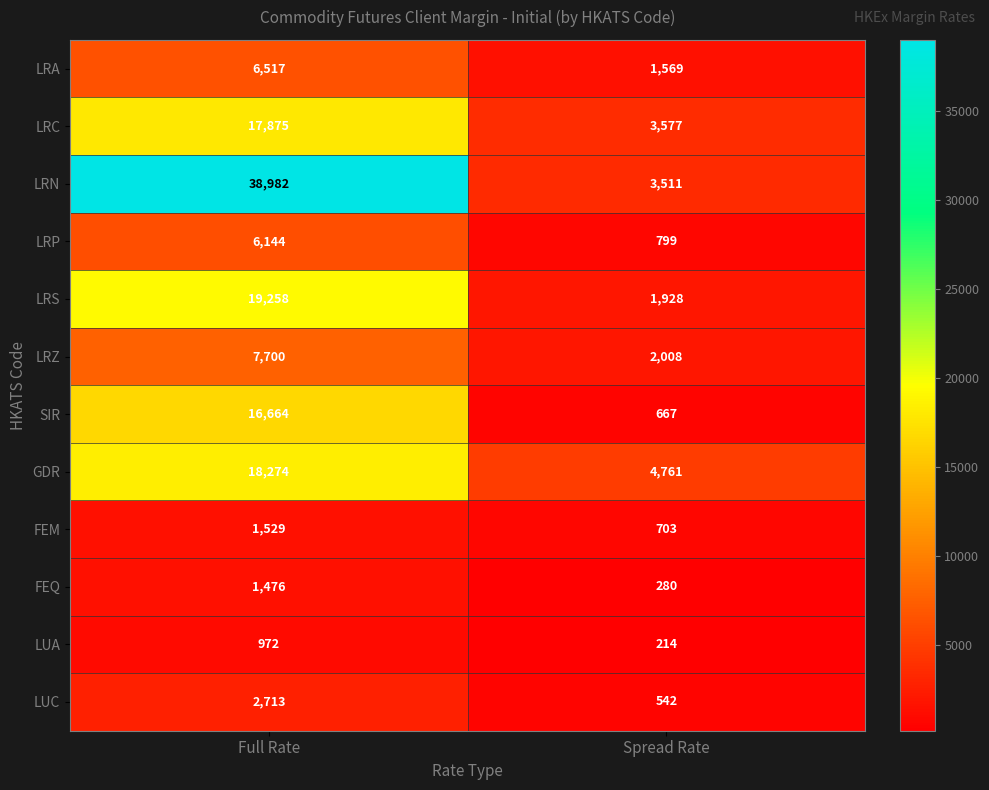

Which category has the highest value across all series?

Full Rate